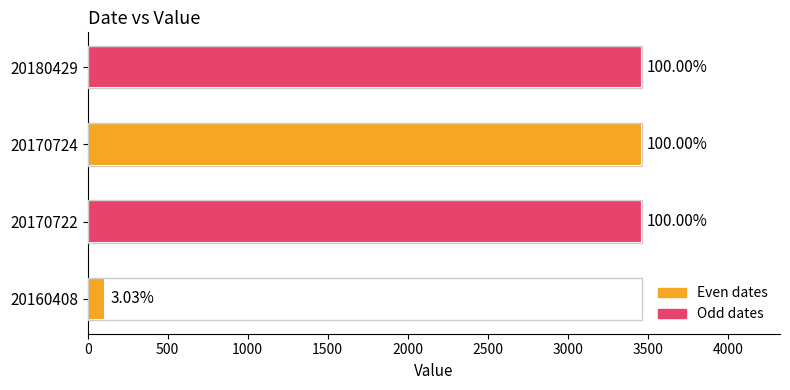

How many bars are there in total?

4